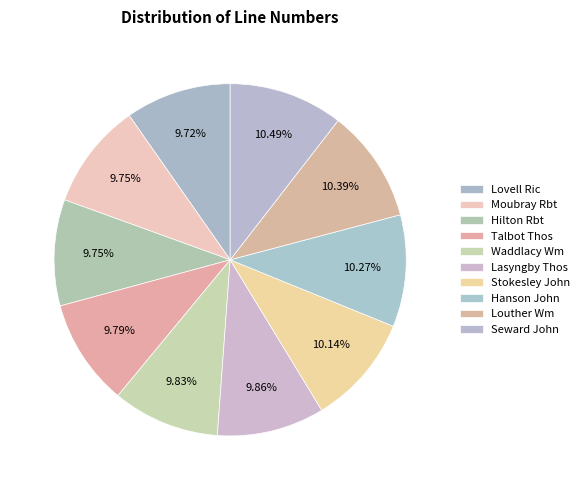

How many segments does this pie chart have?

10